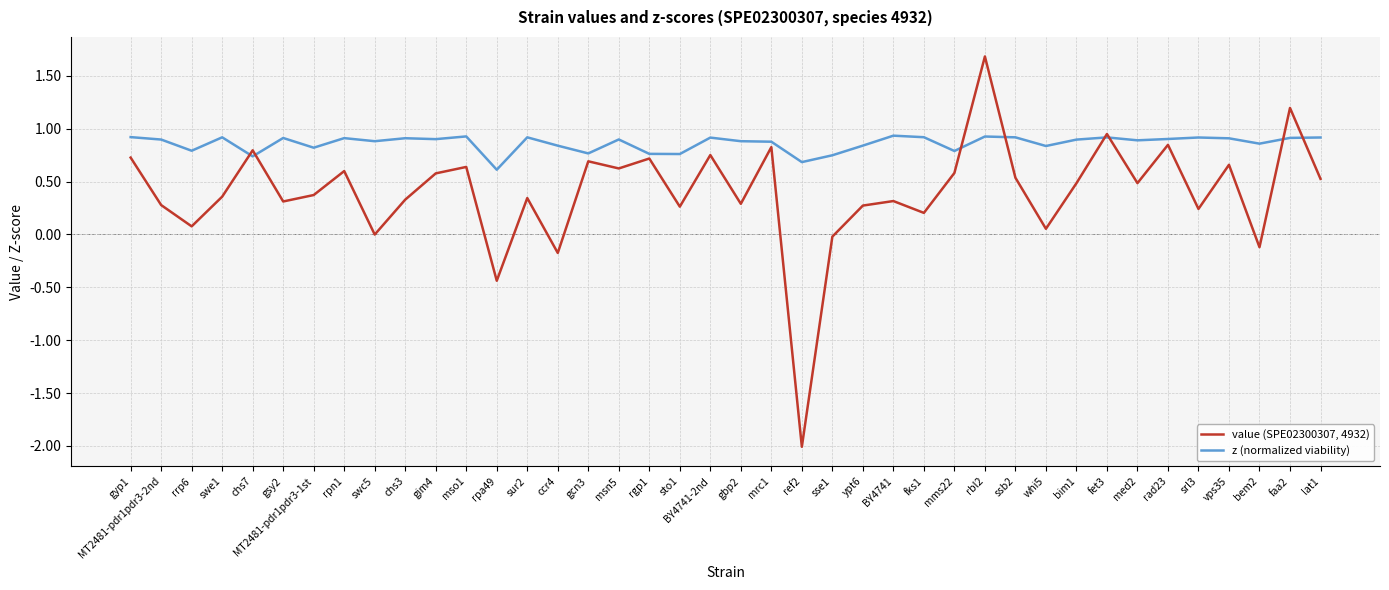

What position from the right is swe1?

37